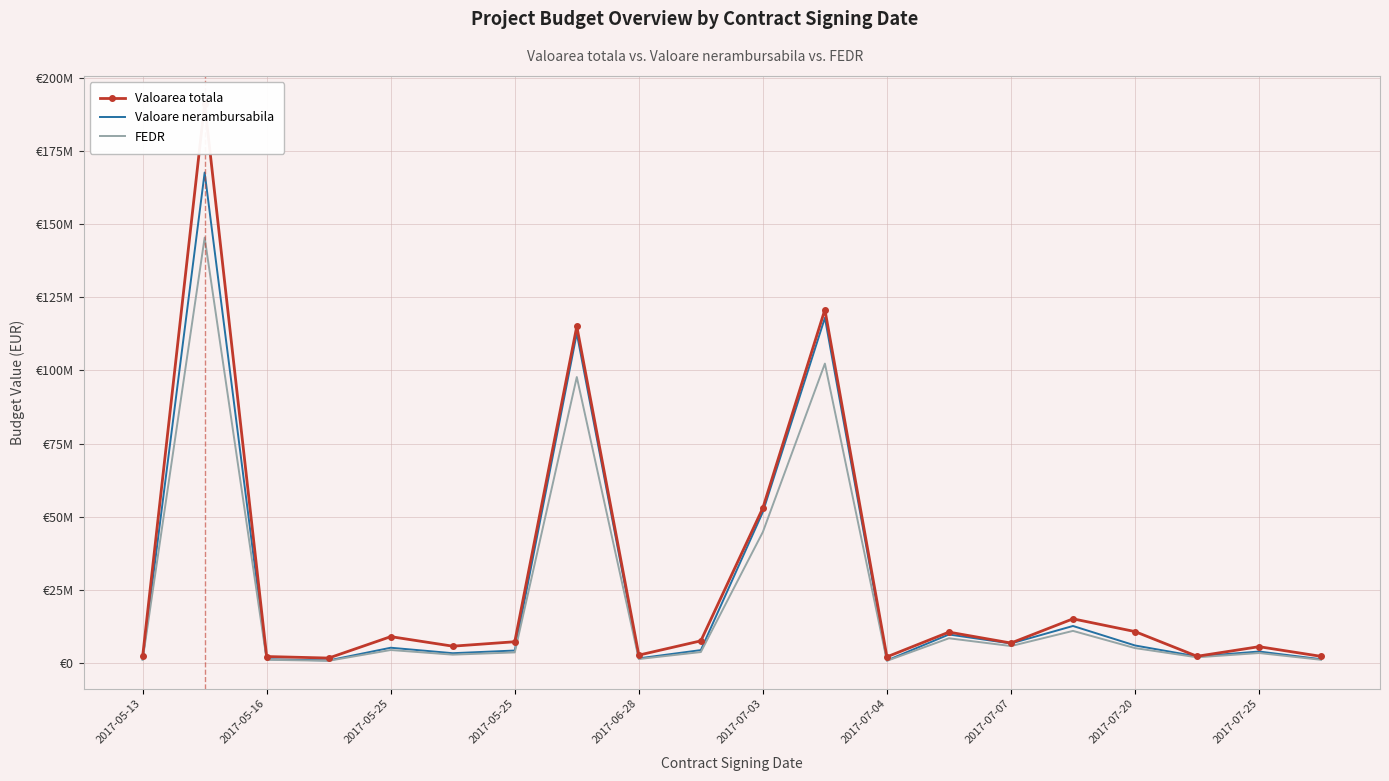

Which series has the largest range (max minus min)?

Valoarea totala